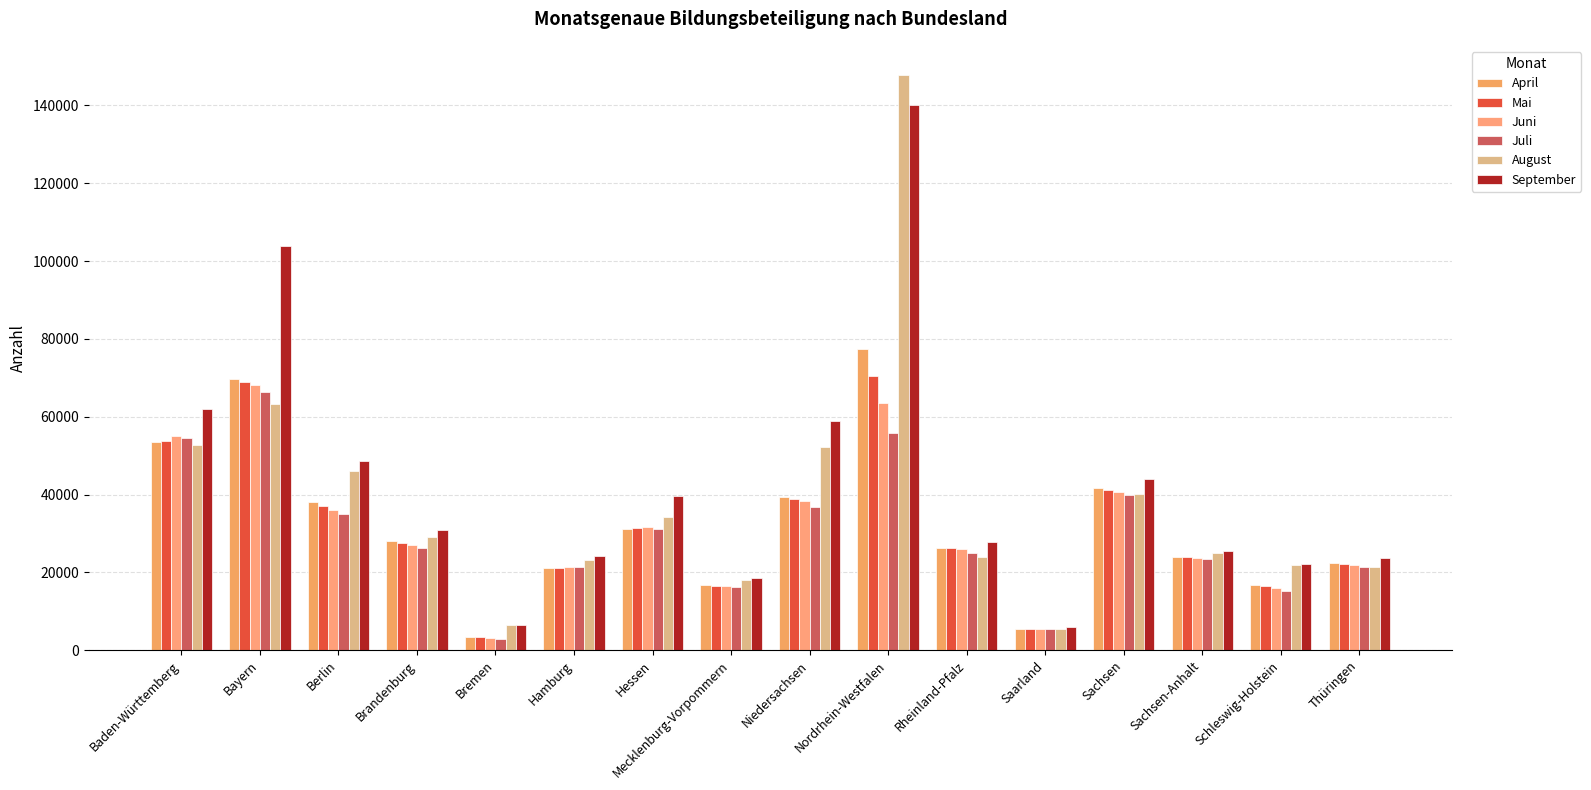

True or false: August has a value of 63338 at Bayern.

True